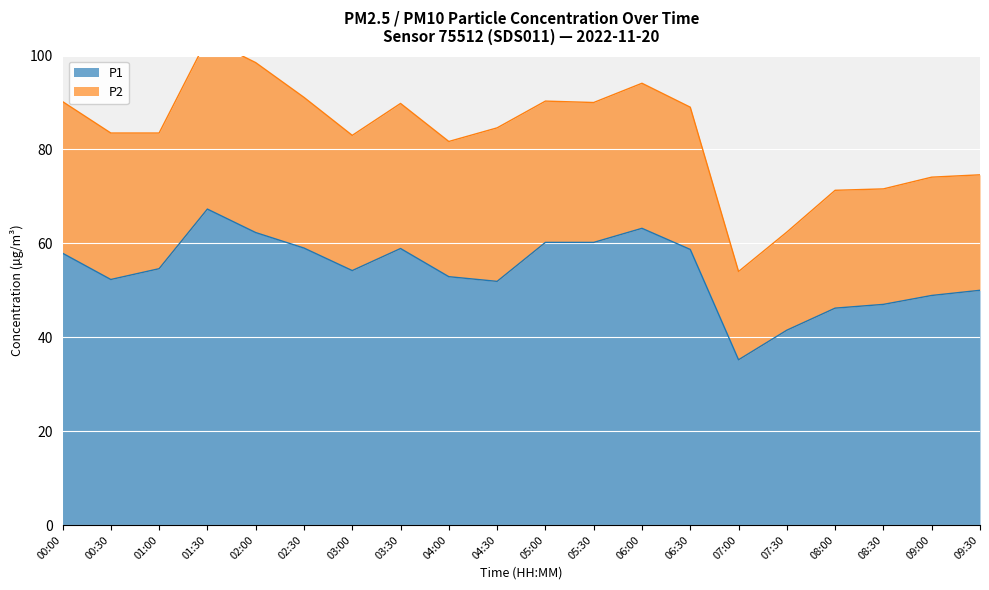

At which label does P1 reach its peak?

01:30